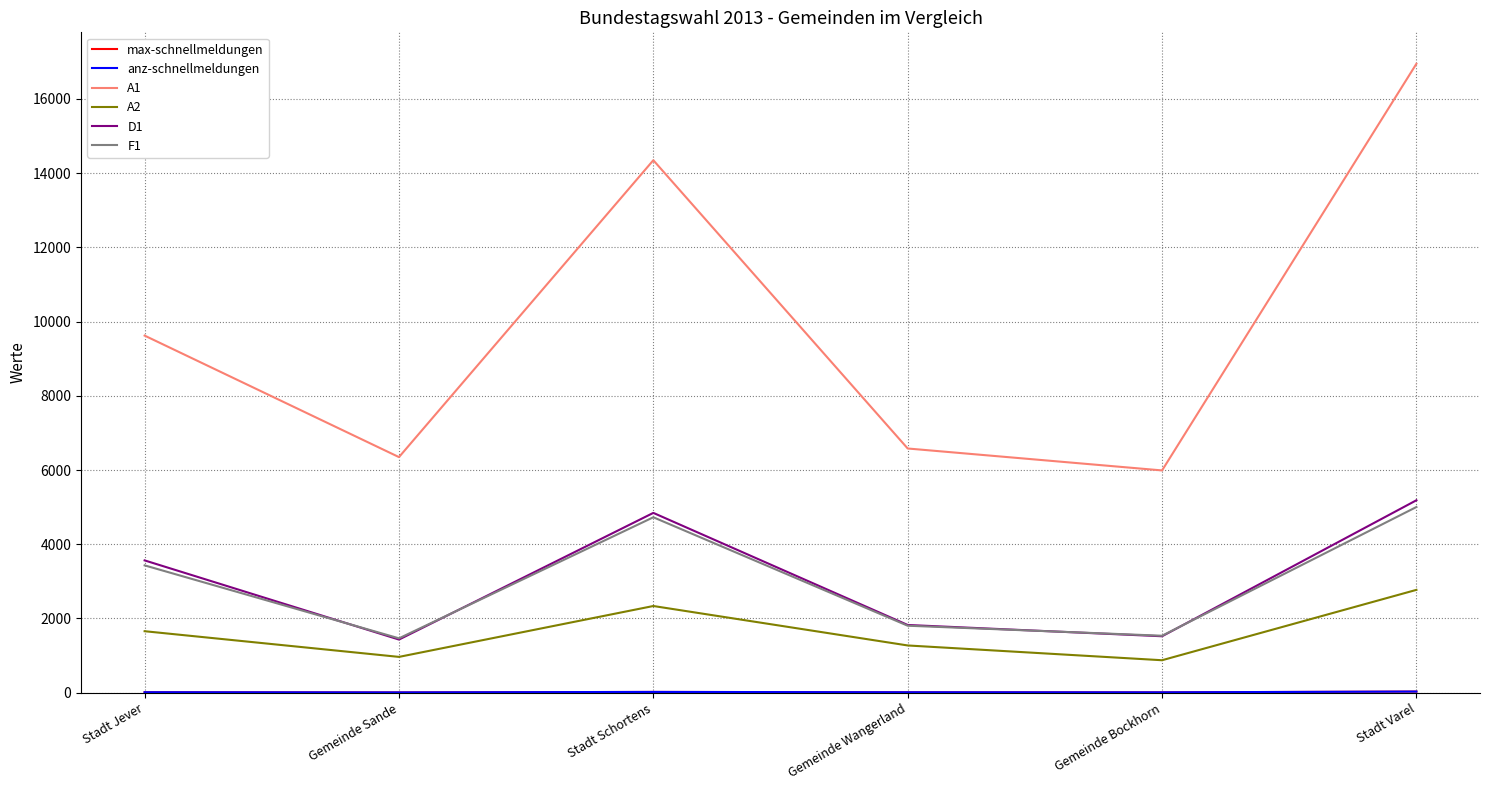

What is the label of the 1st point from the left?

Stadt Jever